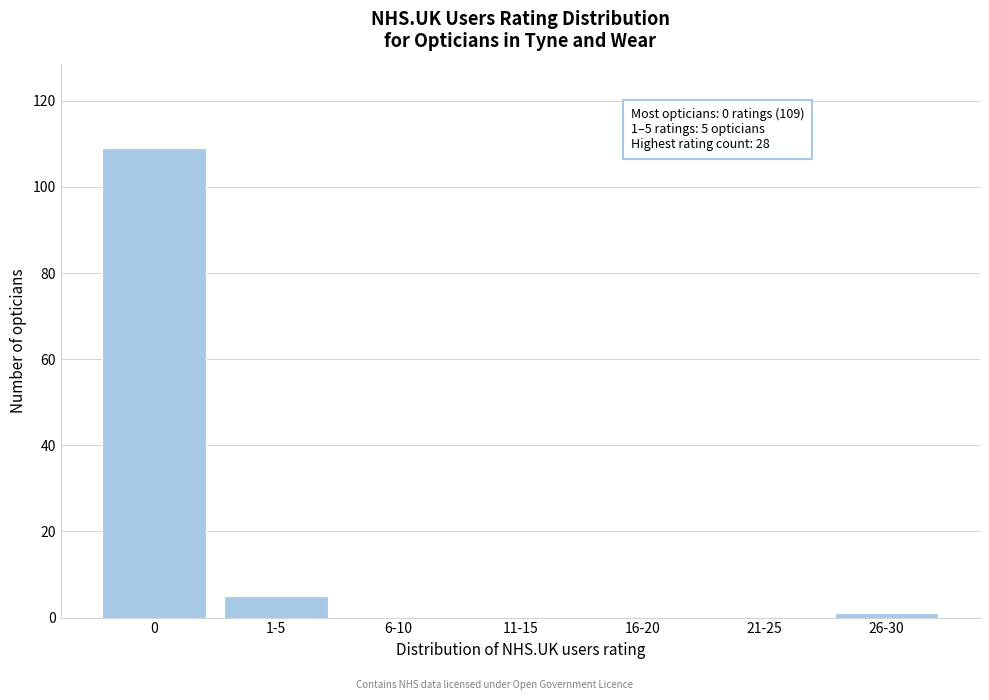

Reading right to left, what are all the values shown in this chart?

26-30=1	21-25=0	16-20=0	11-15=0	6-10=0	1-5=5	0=109